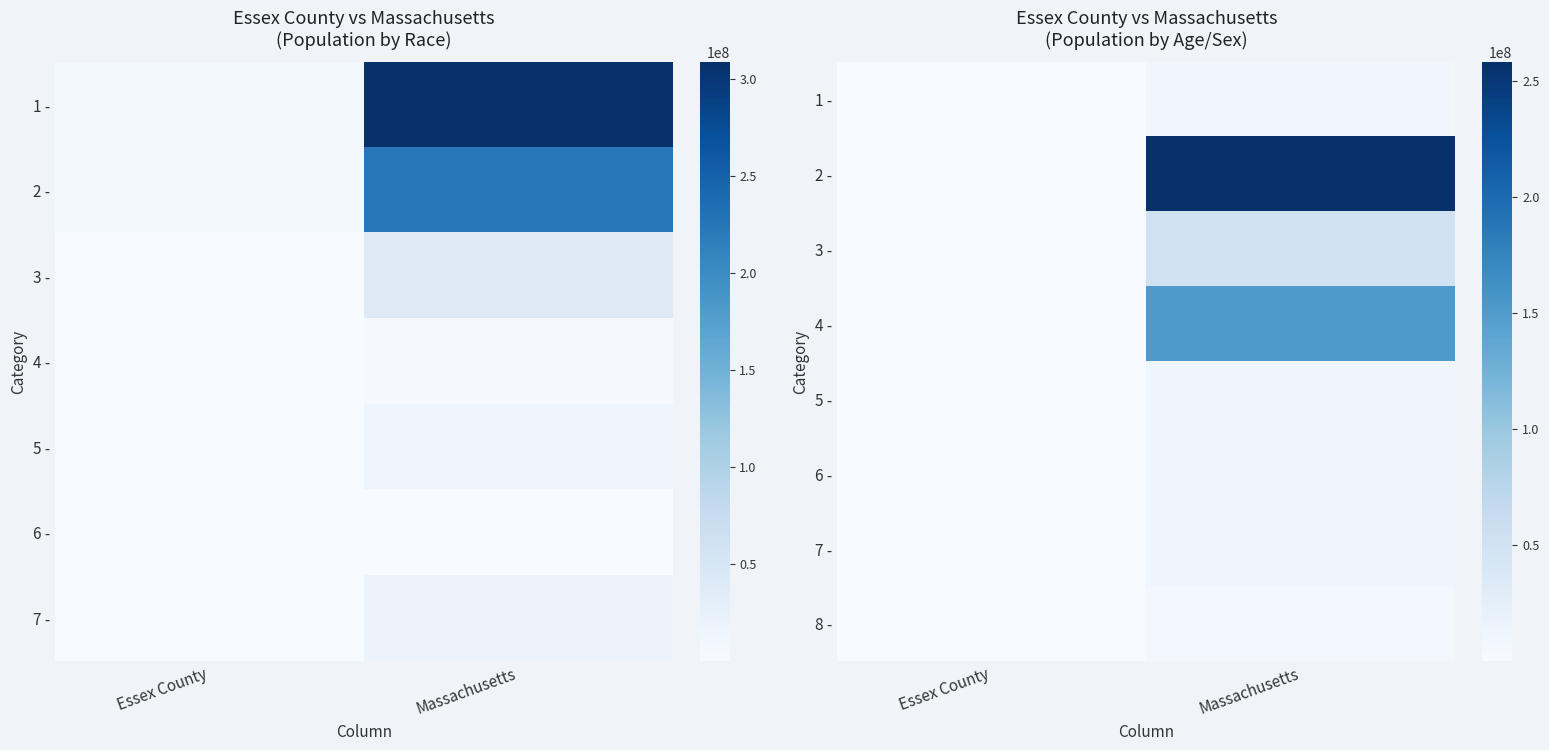

List the series in order of their peak value, highest first.

2 -, 4 -, 3 -, 7 -, 6 -, 5 -, 1 -, 8 -